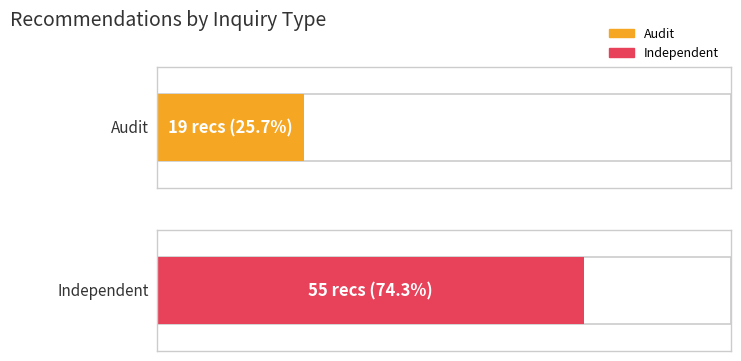

How many distinct data groups are displayed?

2